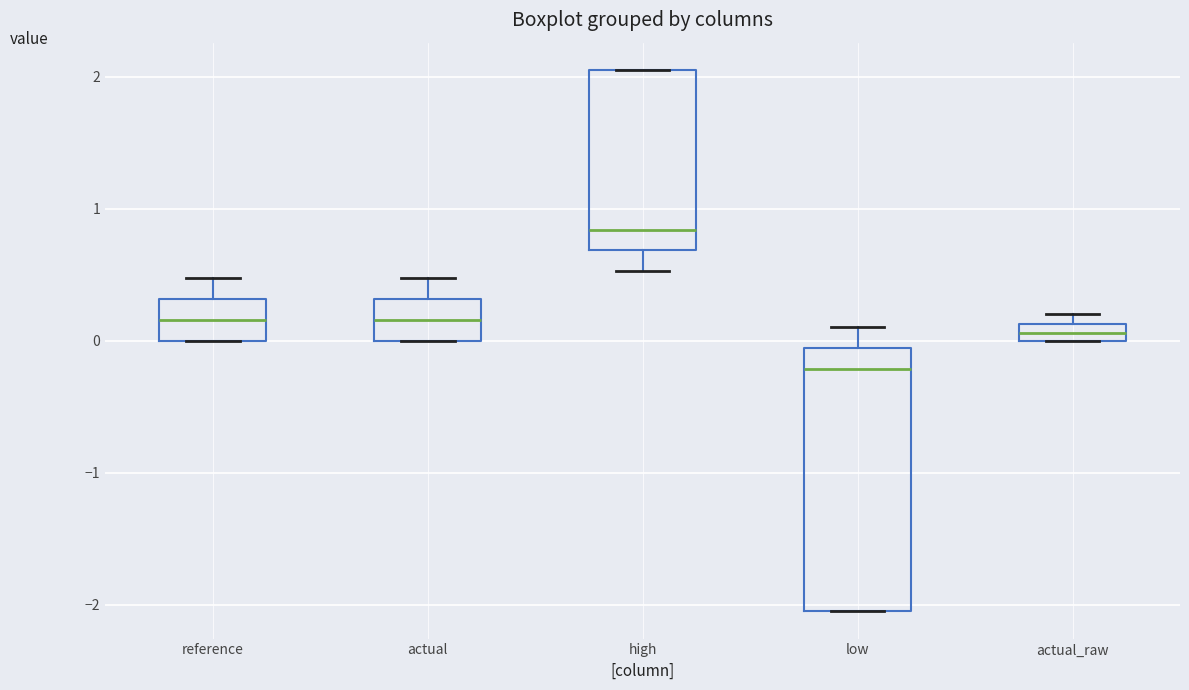

Where is the lower edge of the box for actual on the y-axis? The values are not printed on the chart, so give them approximately, as read against the axis.

0.0